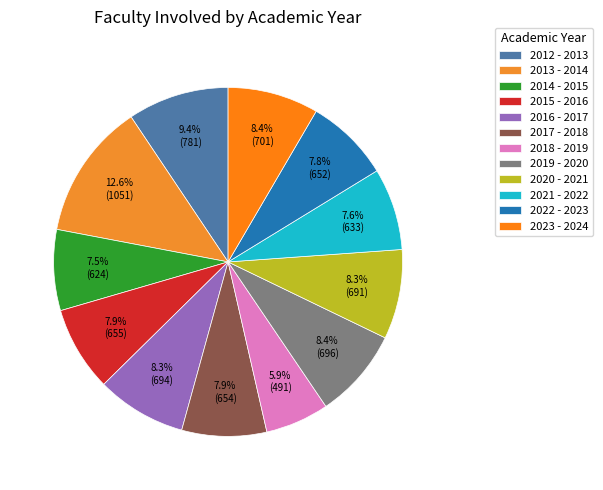

Is it true that 2016 - 2017 is 8% of the pie?

True